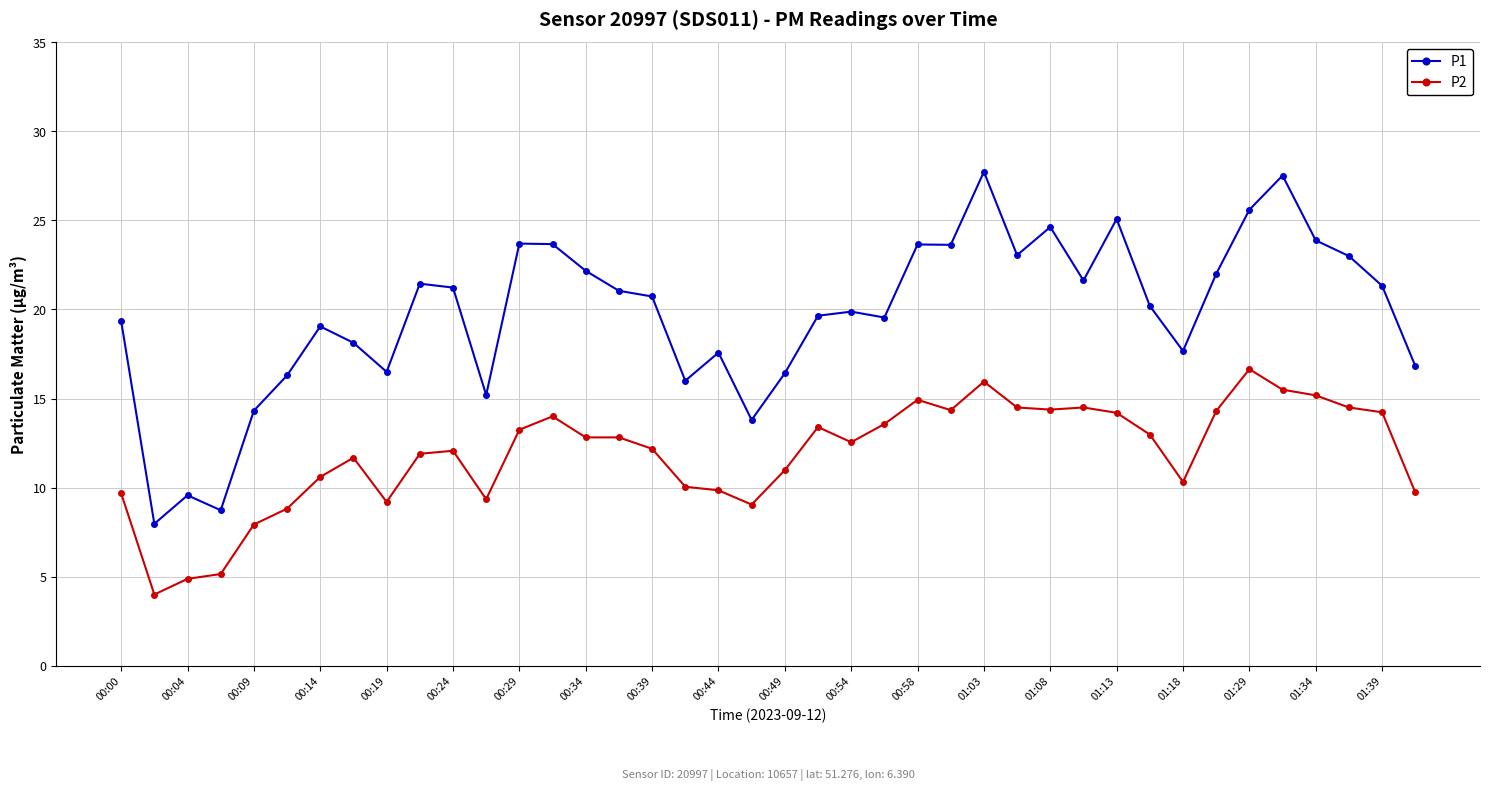

What is the lowest value of the P2 series?

4.0